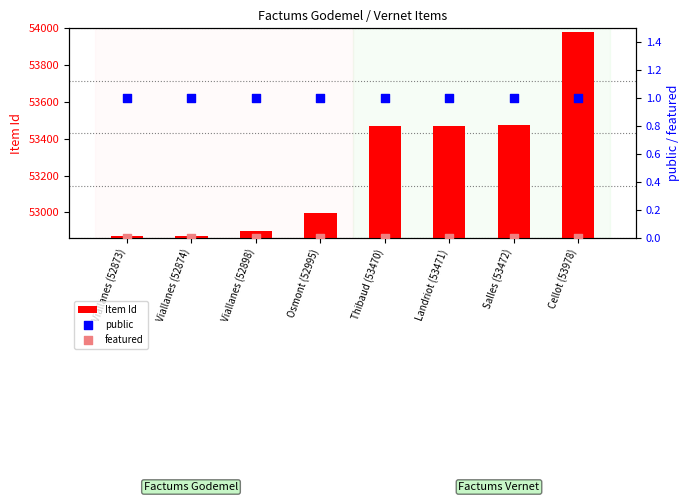

Which series has the largest total across all categories?

Item Id